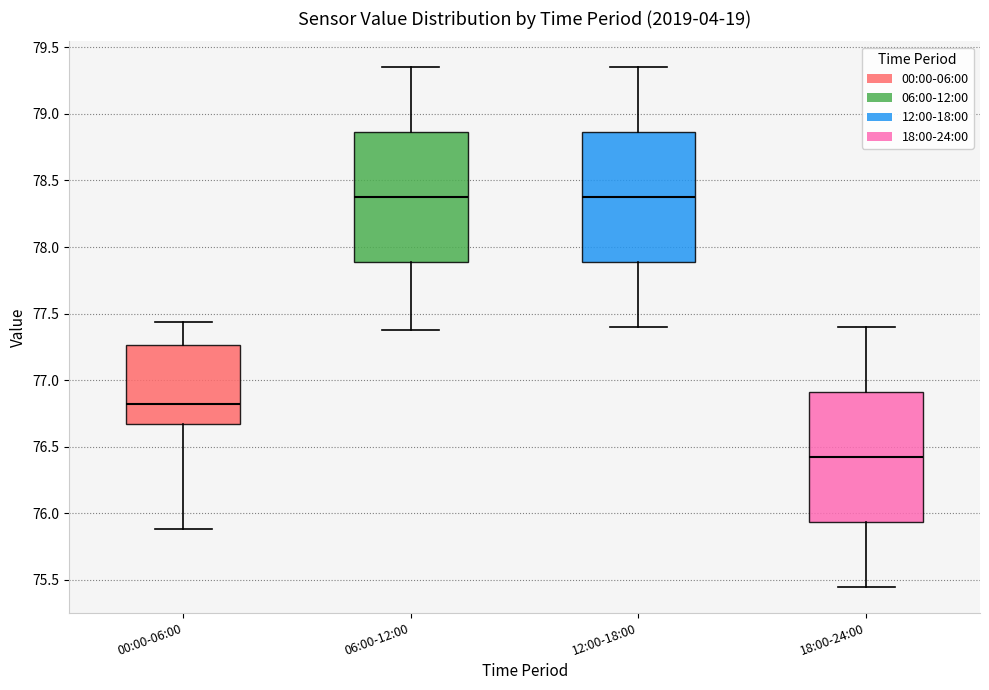

Where is the upper edge of the box for 06:00-12:00 on the y-axis? The values are not printed on the chart, so give them approximately, as read against the axis.

78.85